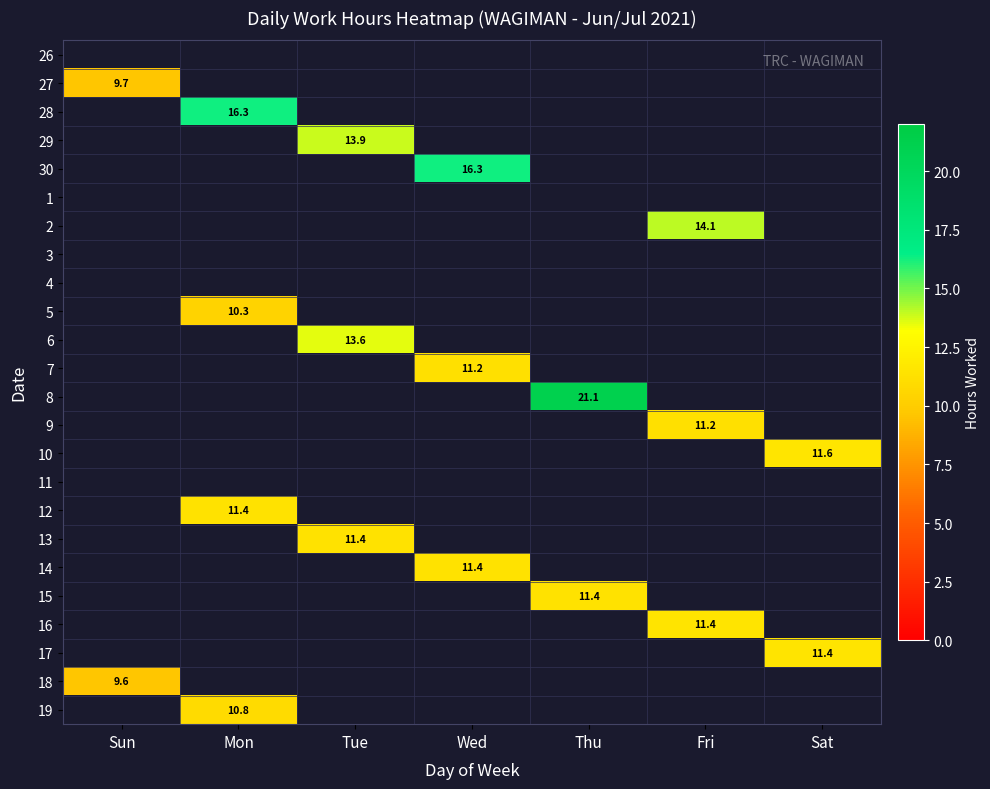

The 17 series shows 11.4 at Sat. True or false?

True